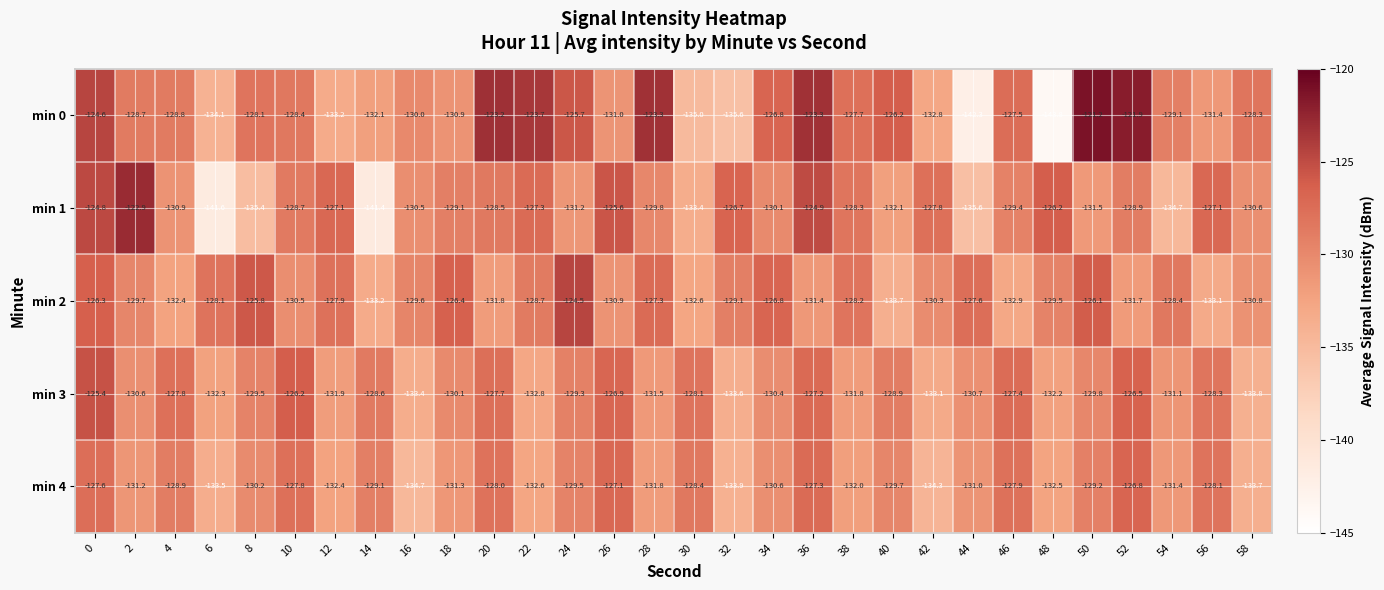

Rank the series by their average value, from highest to lowest.

min 0, min 2, min 3, min 1, min 4